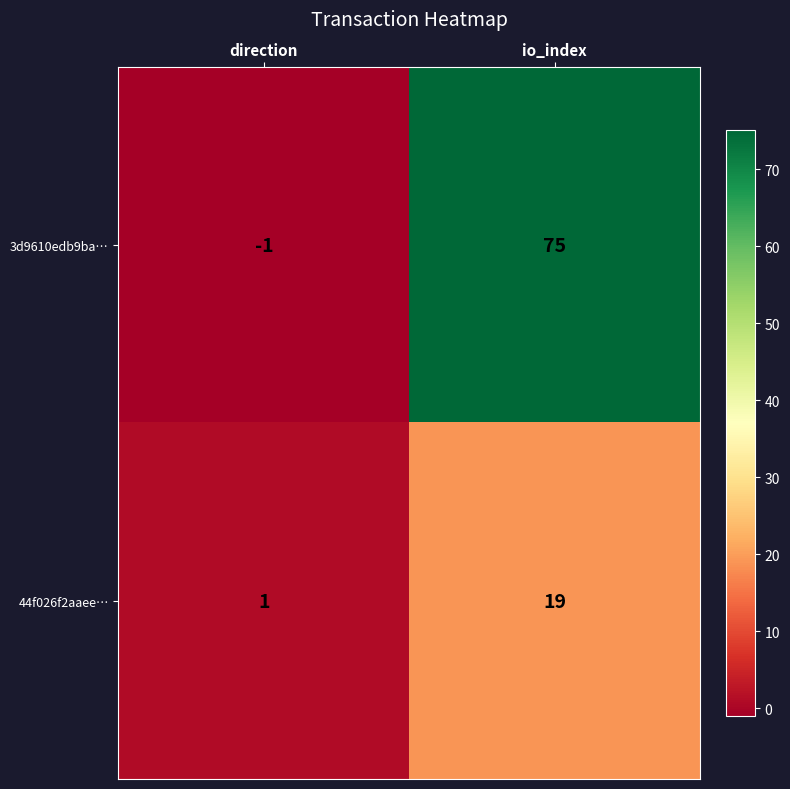

Between direction and io_index, which series saw the biggest shift?

3d9610edb9ba…